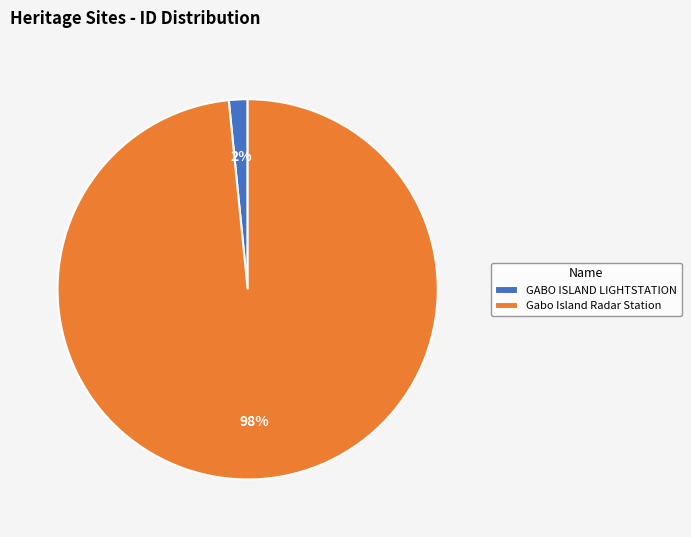

Is it true that Gabo Island Radar Station is 91% of the pie?

False